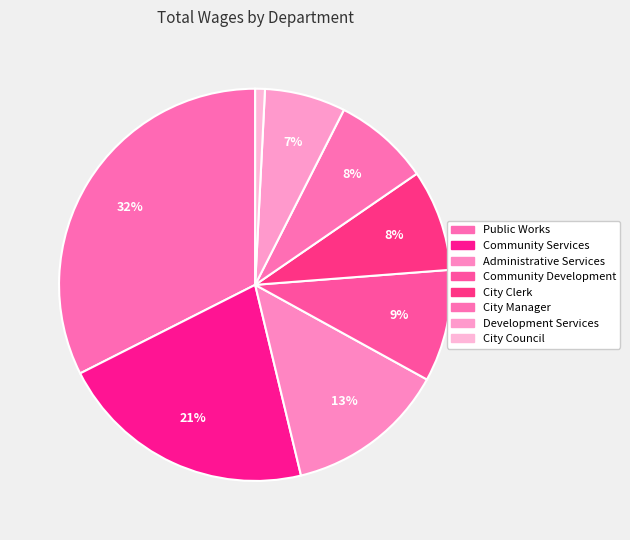

How much of the chart is everything except City Manager?

92.1%